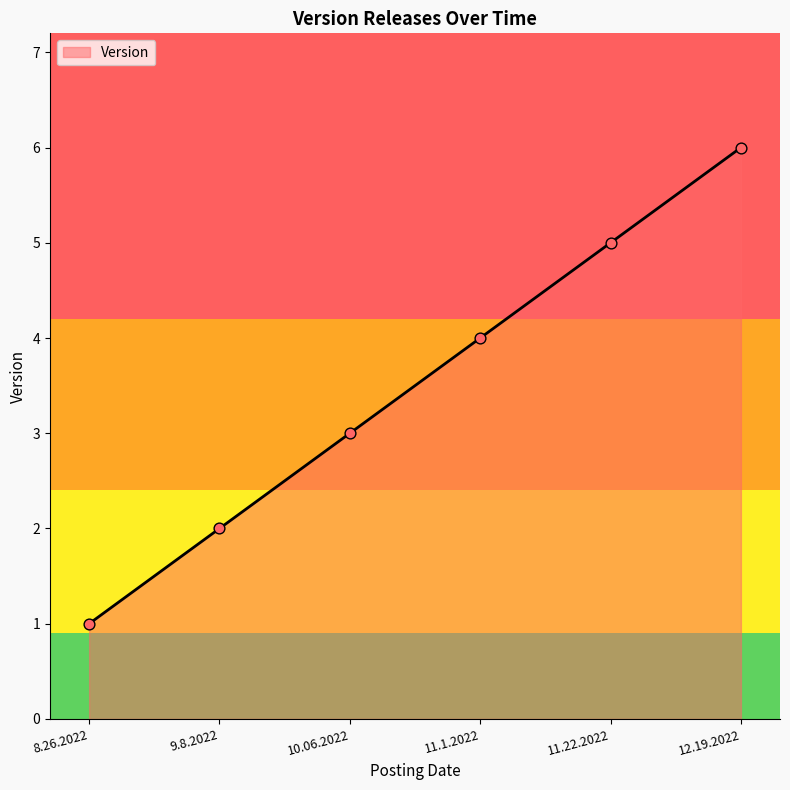

Between 11.22.2022 and 11.1.2022, which is larger?

11.22.2022